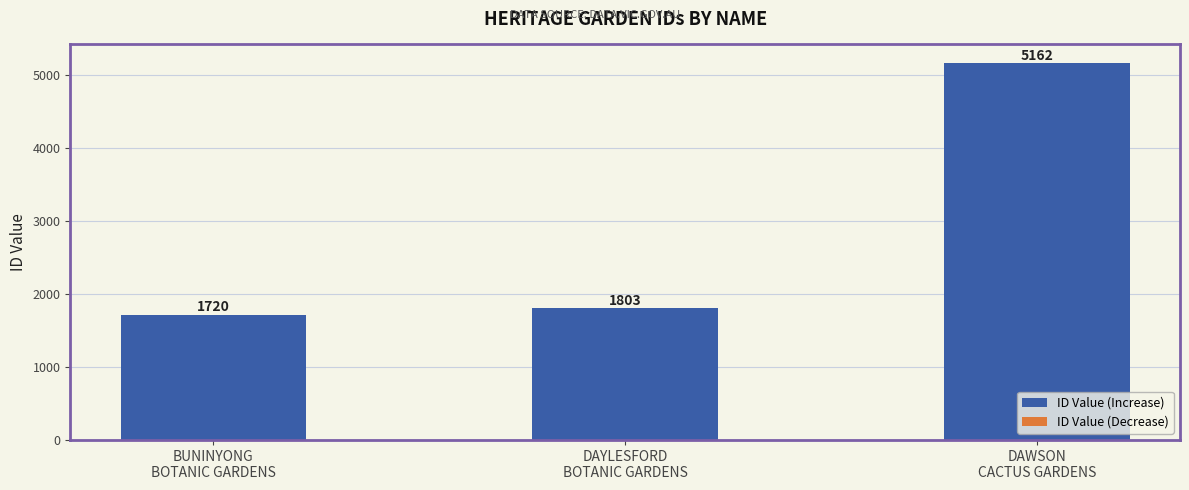

What is the label of the 1st bar from the left?

BUNINYONG
BOTANIC GARDENS